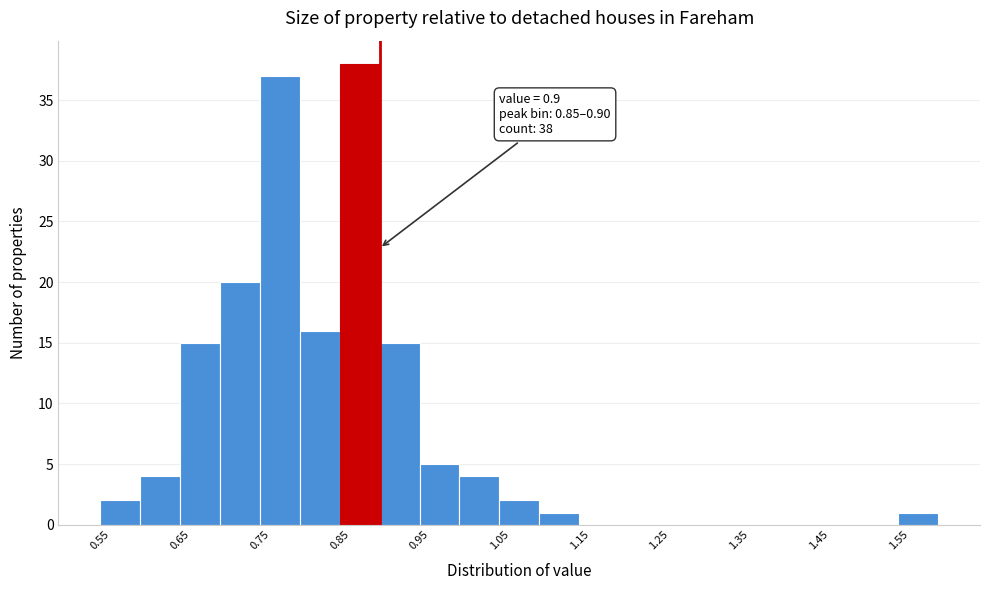

Over which range of the x-axis is the bar tallest?

0.85 to 0.90